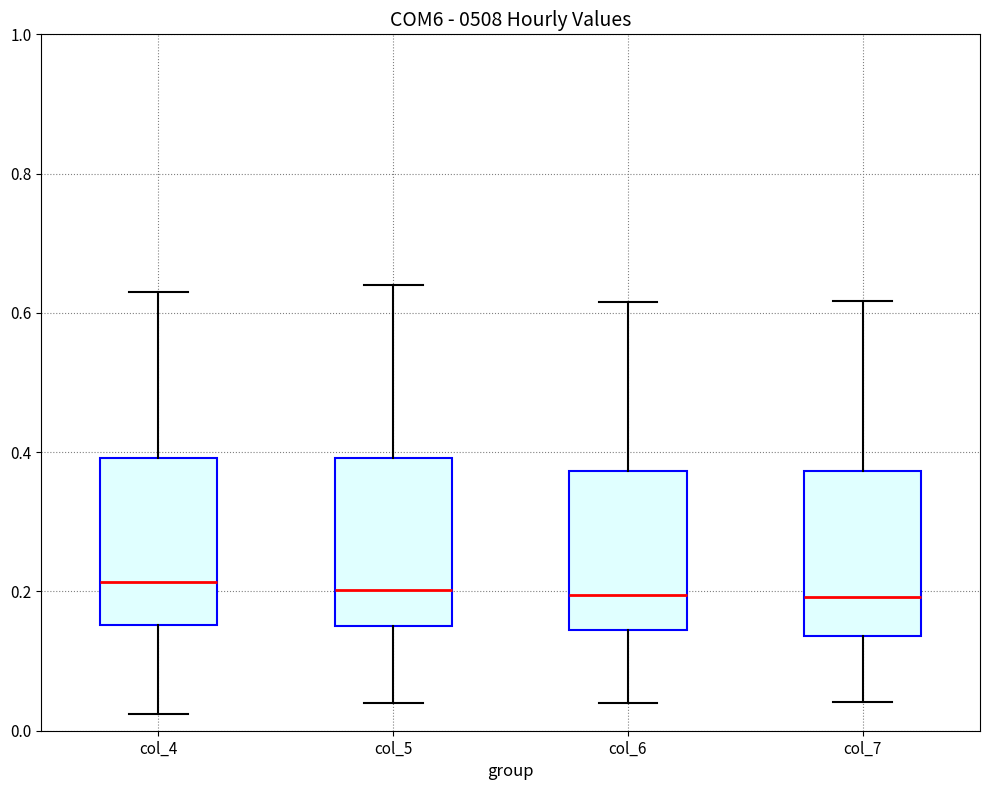

Where does the upper whisker of the box for col_5 end on the y-axis? The values are not printed on the chart, so give them approximately, as read against the axis.

0.64